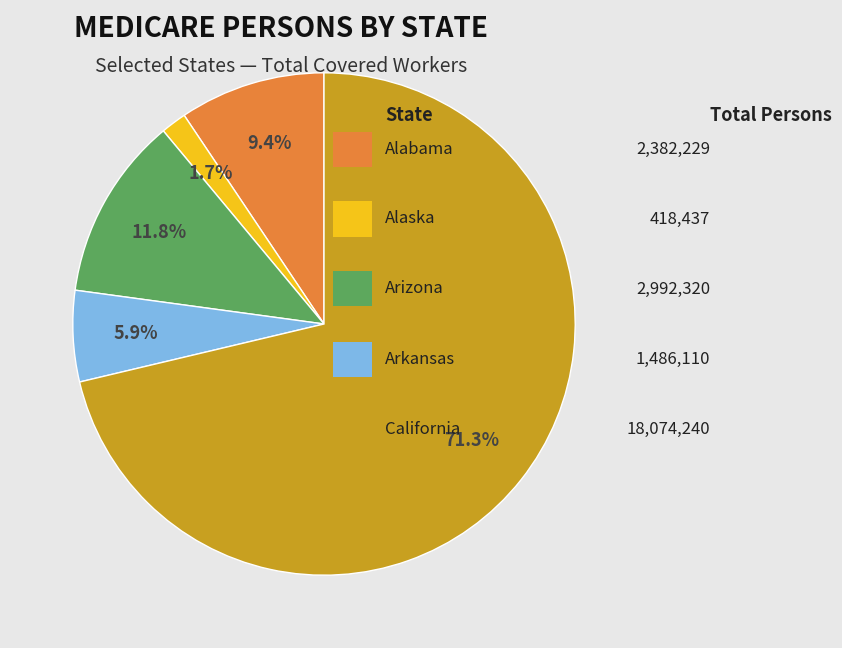

Is there a majority slice in this chart?

Yes